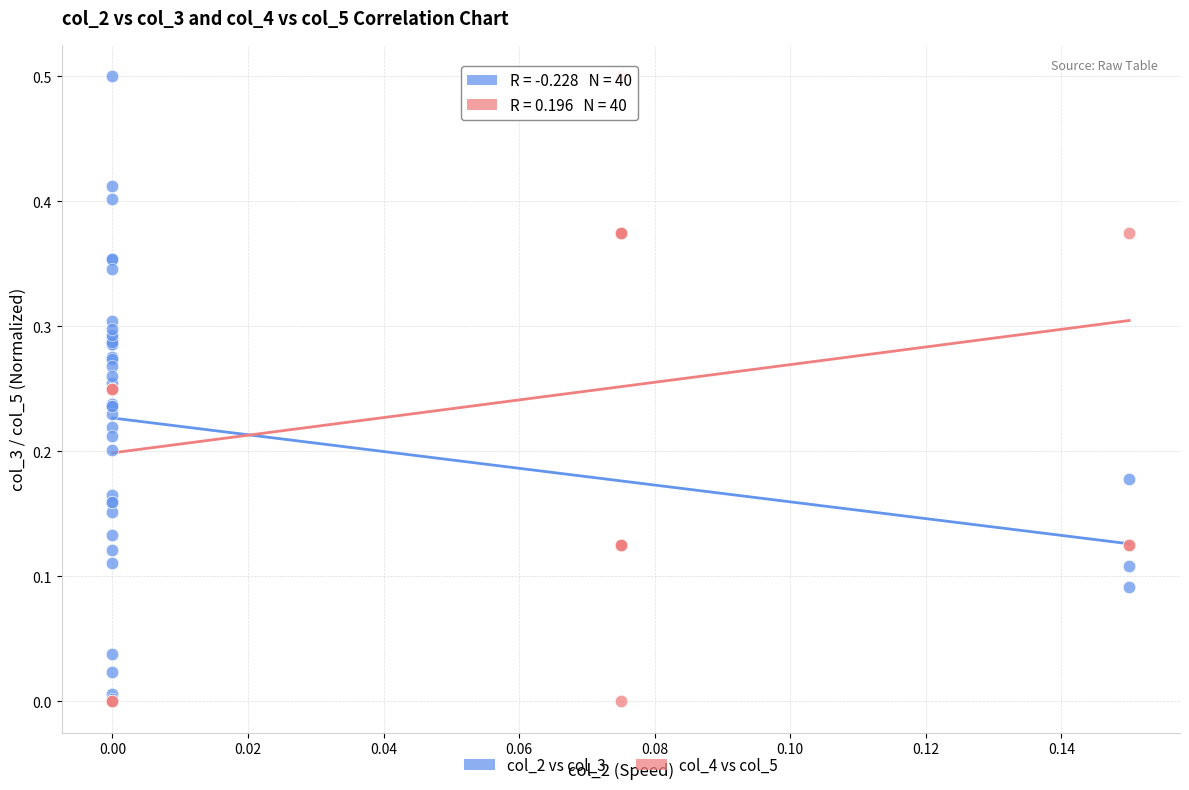

What are all the series names shown in the legend?

col_2 vs col_3, col_4 vs col_5